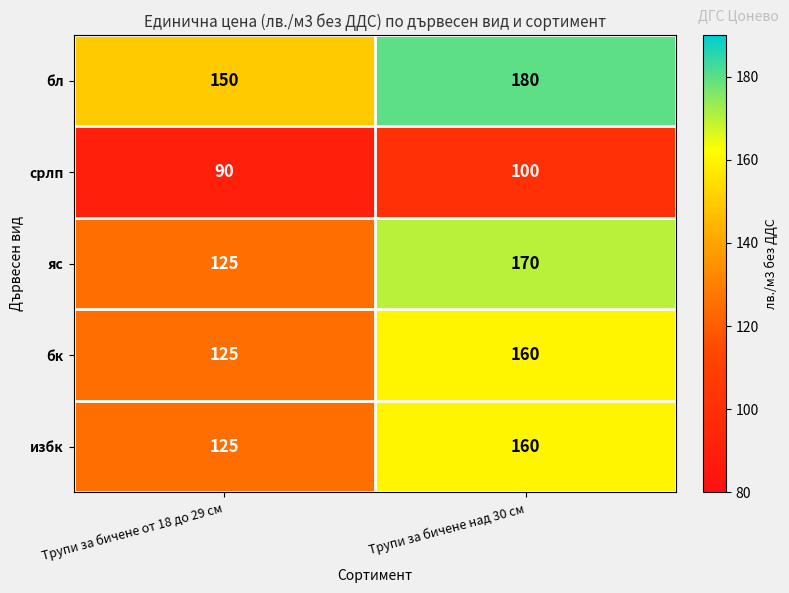

Rank the categories by срлп value from lowest to highest.

Трупи за бичене от 18 до 29 см, Трупи за бичене над 30 см